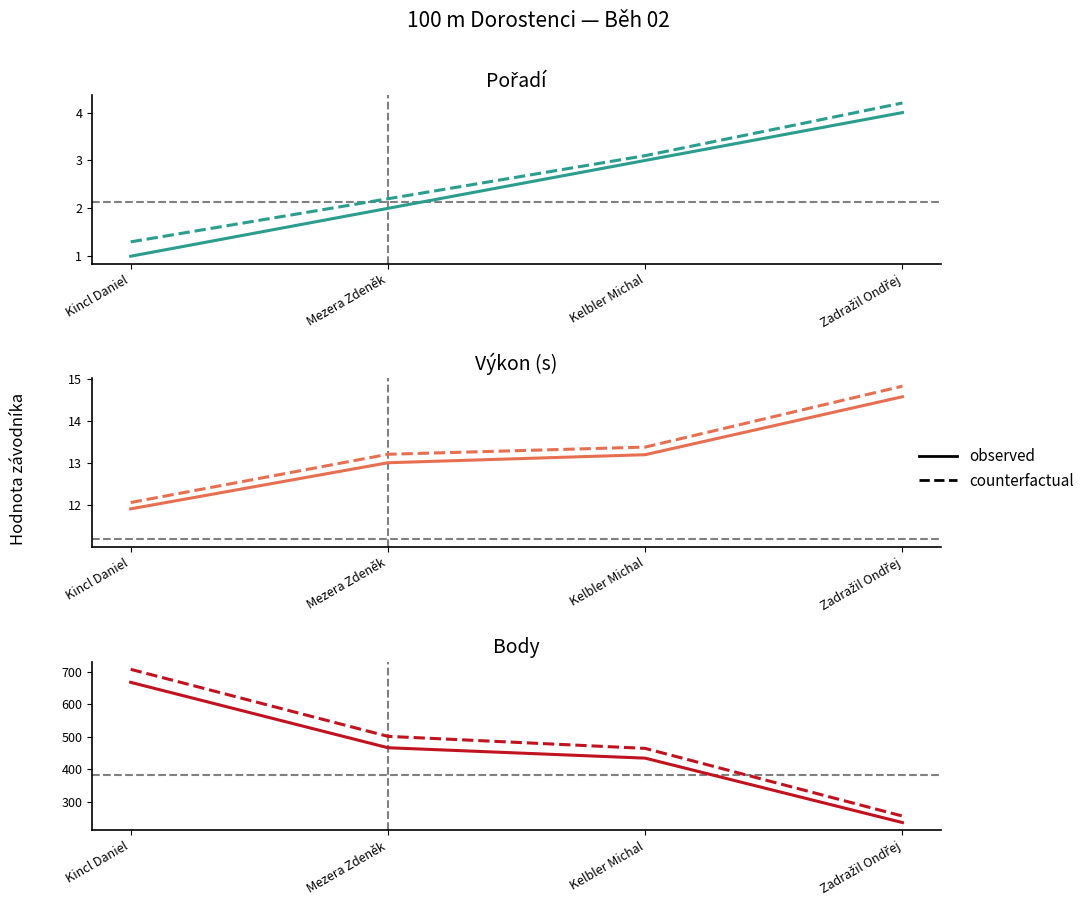

Which label corresponds to the smallest value in the chart?

Zadražil Ondřej